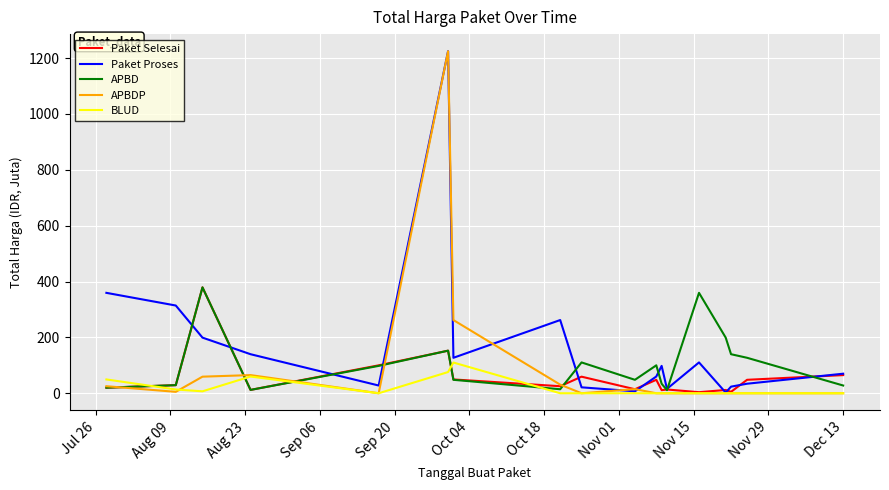

What is the maximum value shown in the chart?

1224.7